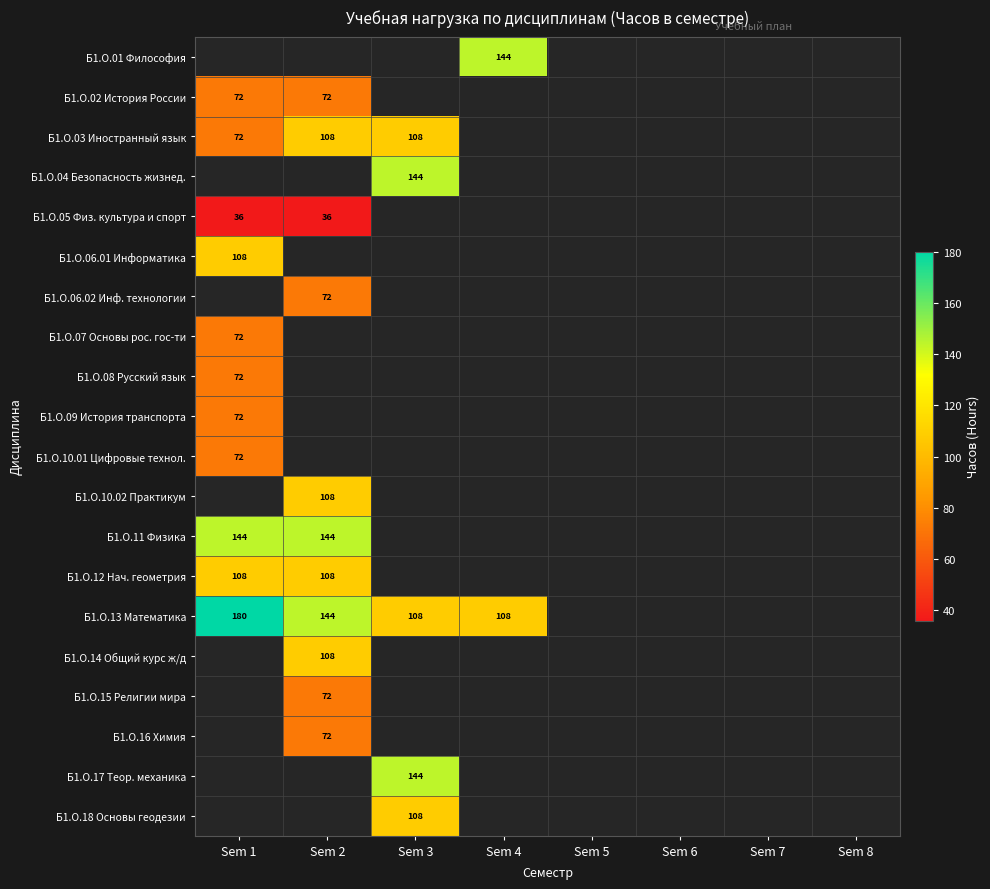

True or false: Б1.О.18 Основы геодезии has a value of 71 at Sem 3.

False